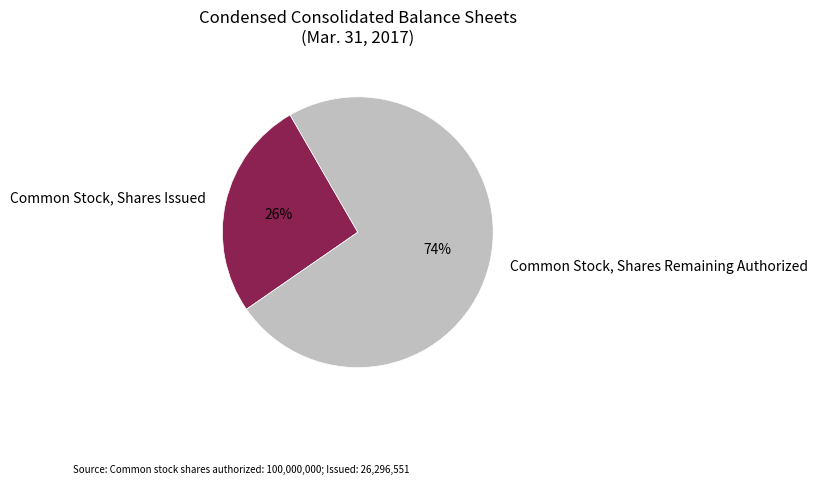

Count the number of slices in the pie.

2